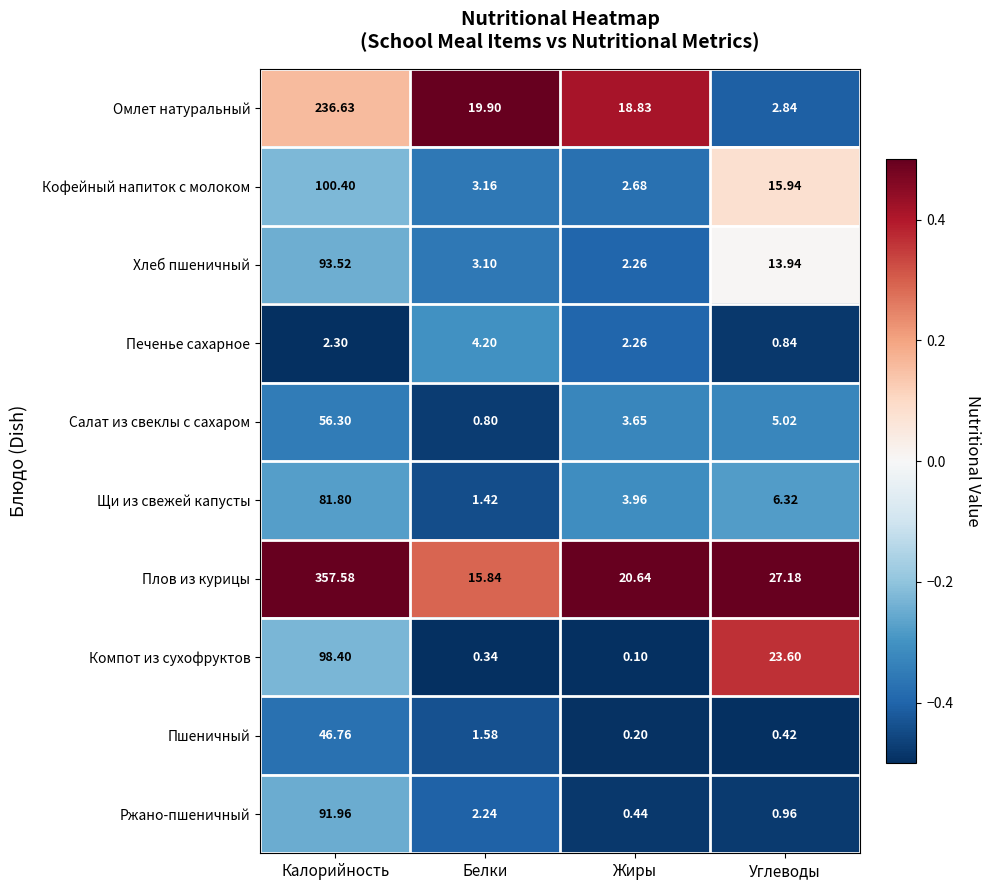

At which label is Салат из свеклы с сахаром closest to 28?

Углеводы